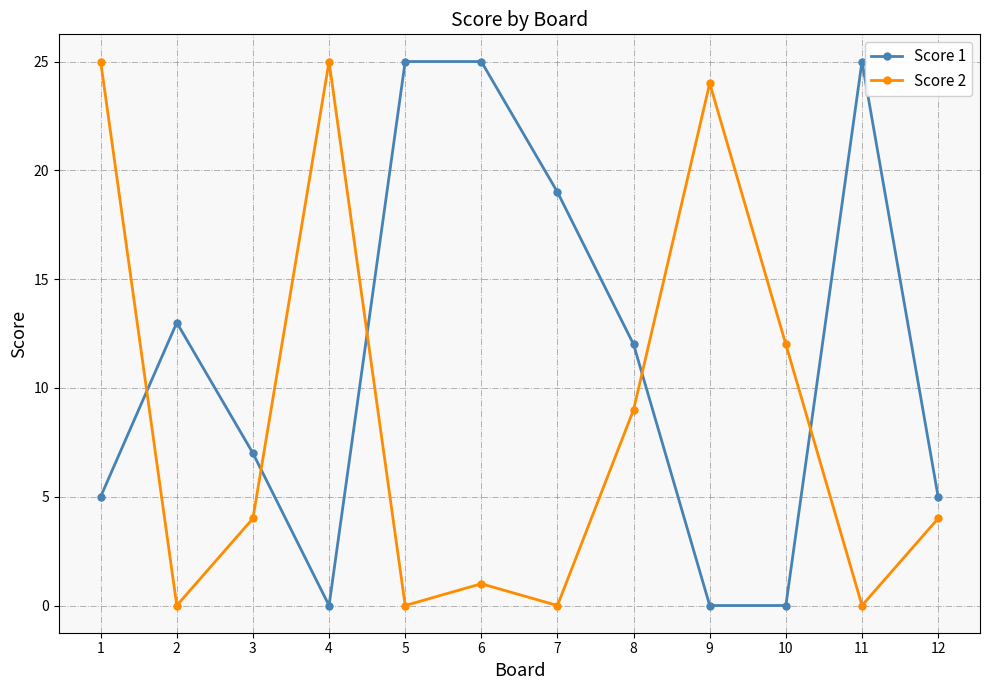

Is it true that Score 2 equals -8 at 5?

False